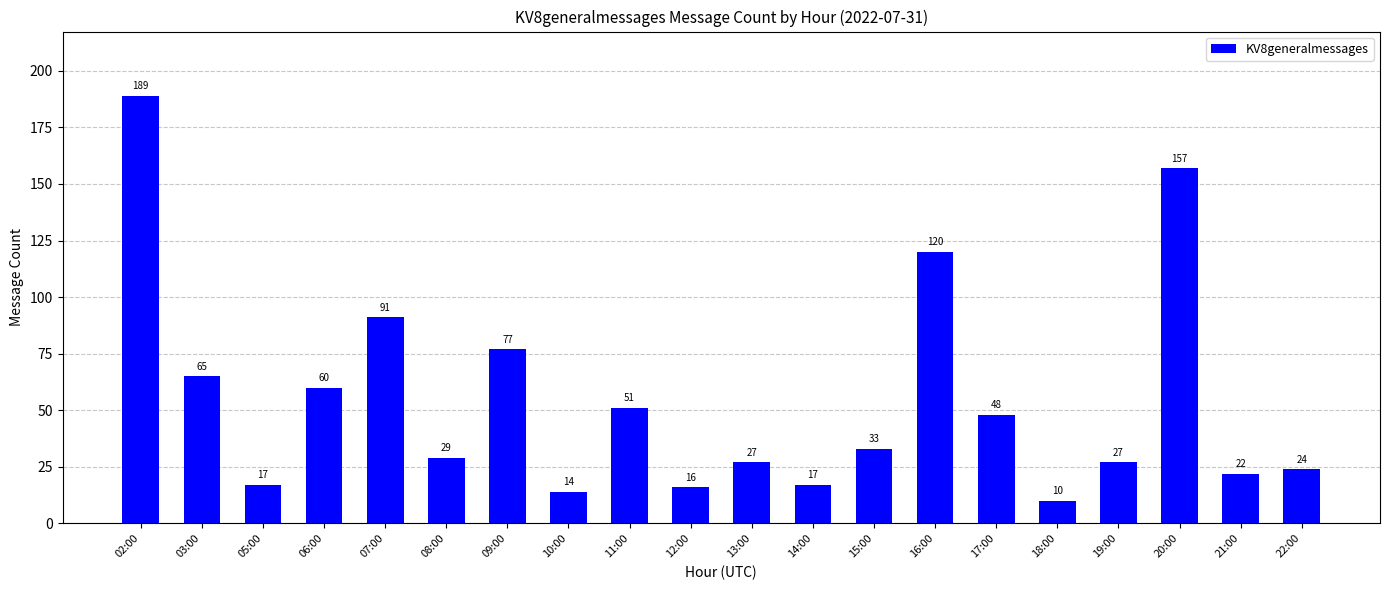

Does the chart contain any negative values?

No